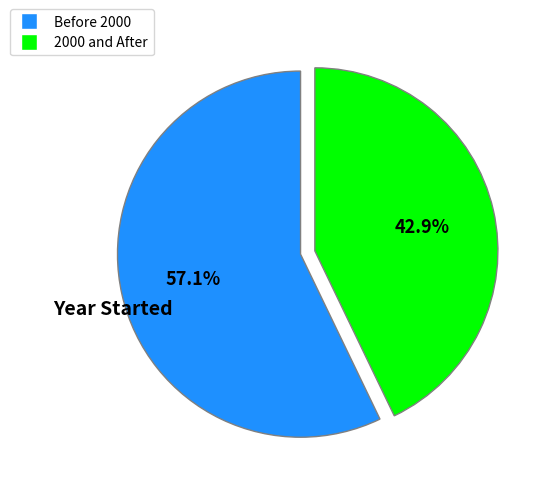

What is the ratio of the value at Before 2000 to the value at 2000 and After?

1.3